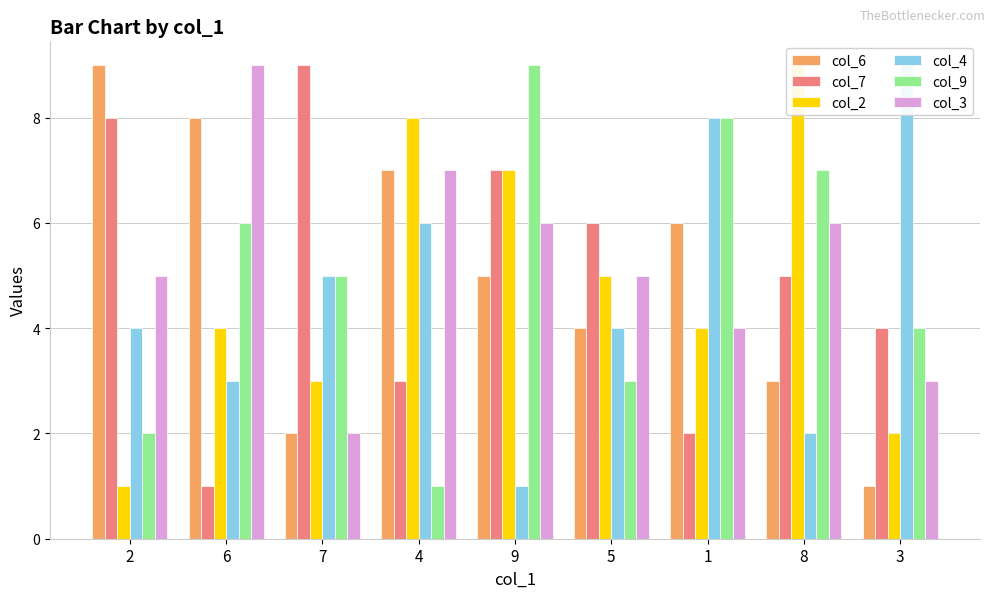

At which label does col_7 reach its minimum?

6